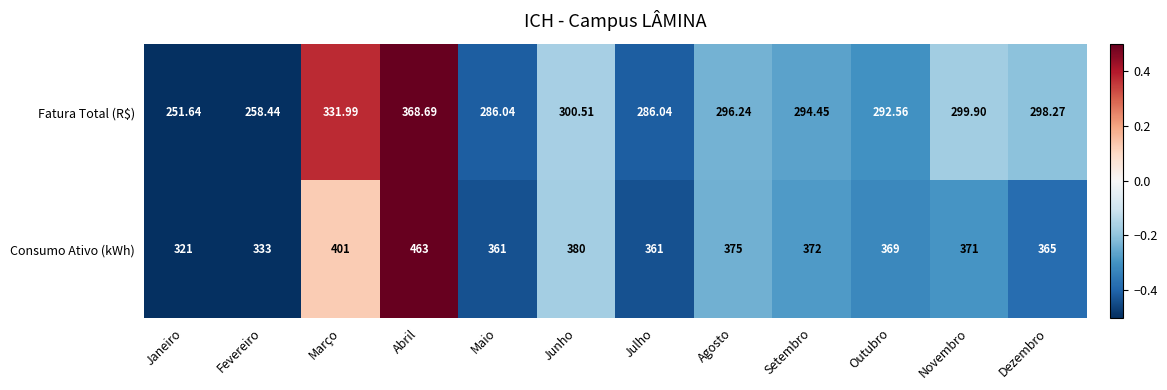

Rank the series by their maximum value, from highest to lowest.

Consumo Ativo (kWh), Fatura Total (R$)